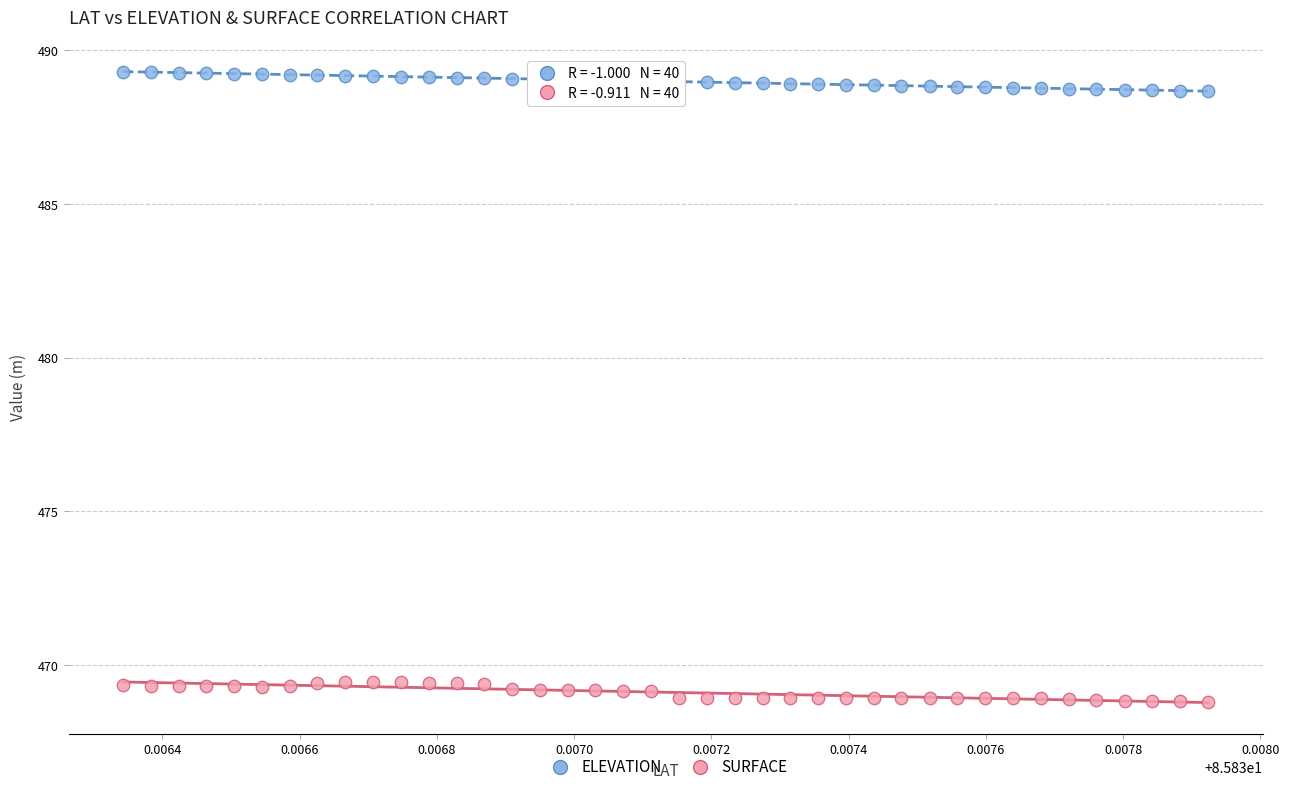

Across all data points, what is the range of Y values (max minus min)?

20.5